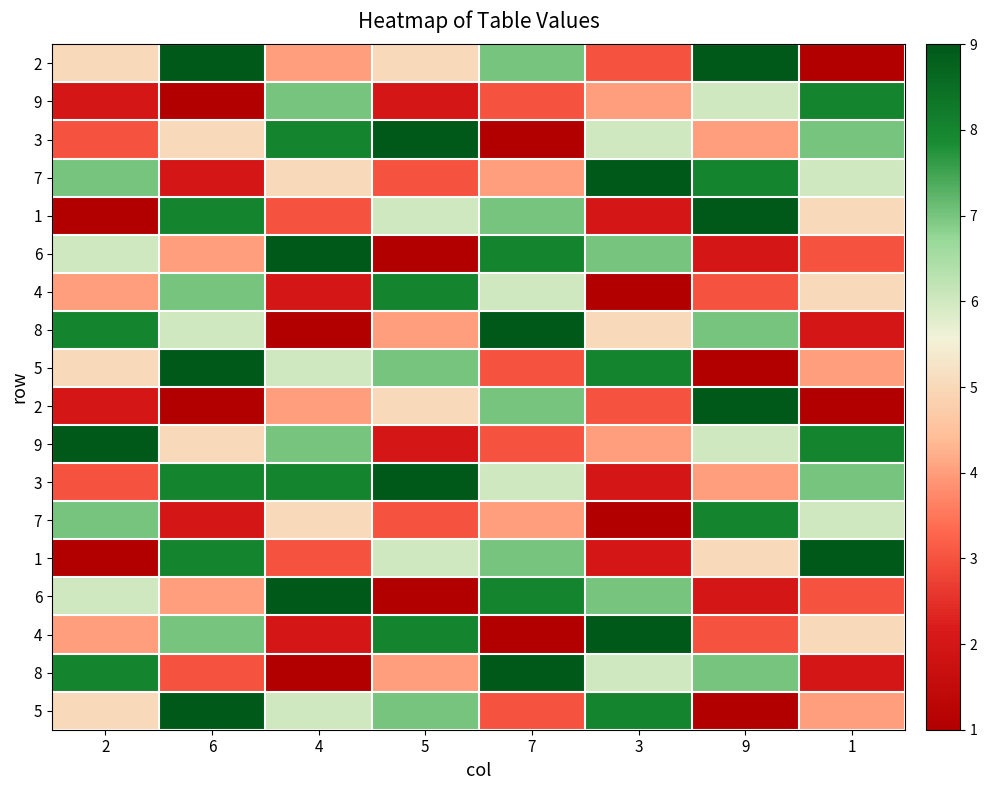

What is the greatest value displayed?

9